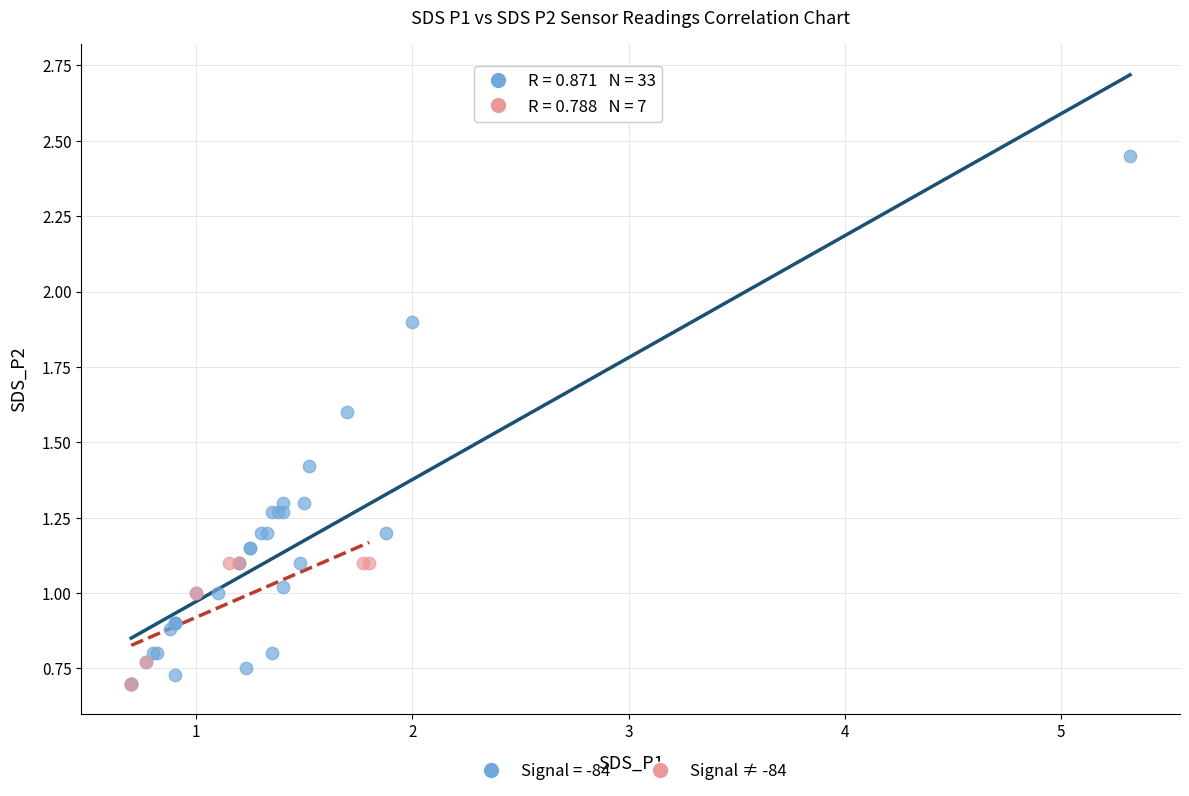

Which series reaches the maximum Y coordinate?

Signal = -84